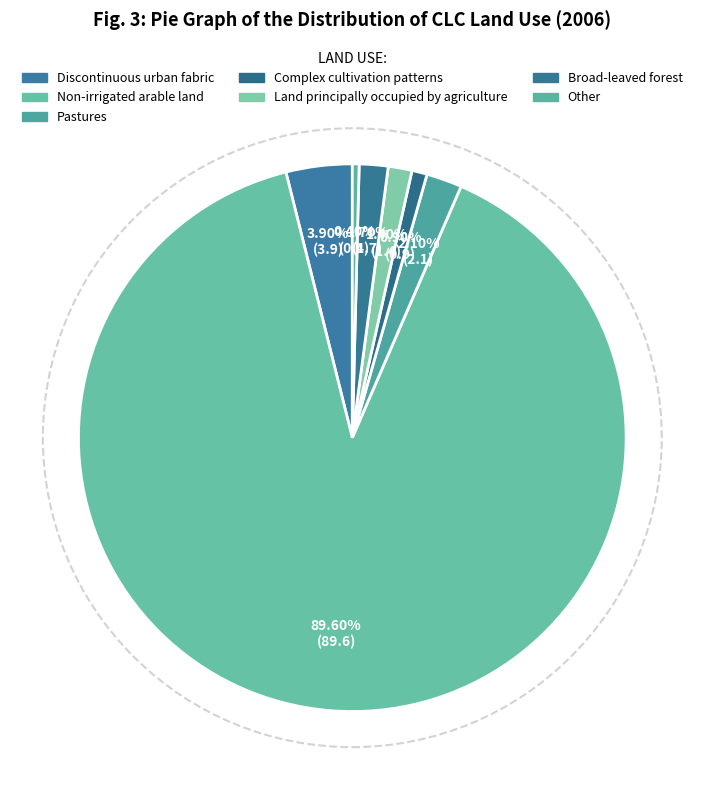

How many segments does this pie chart have?

7